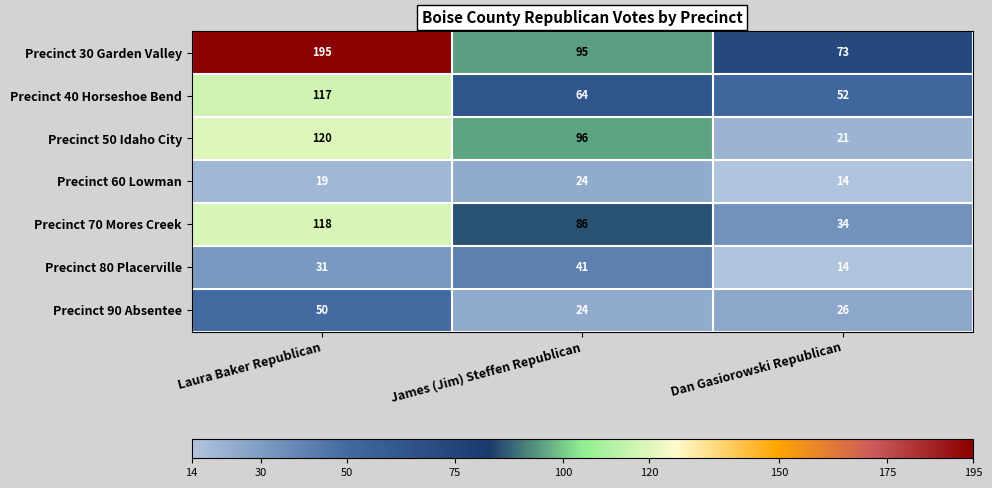

Is it true that Precinct 40 Horseshoe Bend equals 16 at James (Jim) Steffen Republican?

False